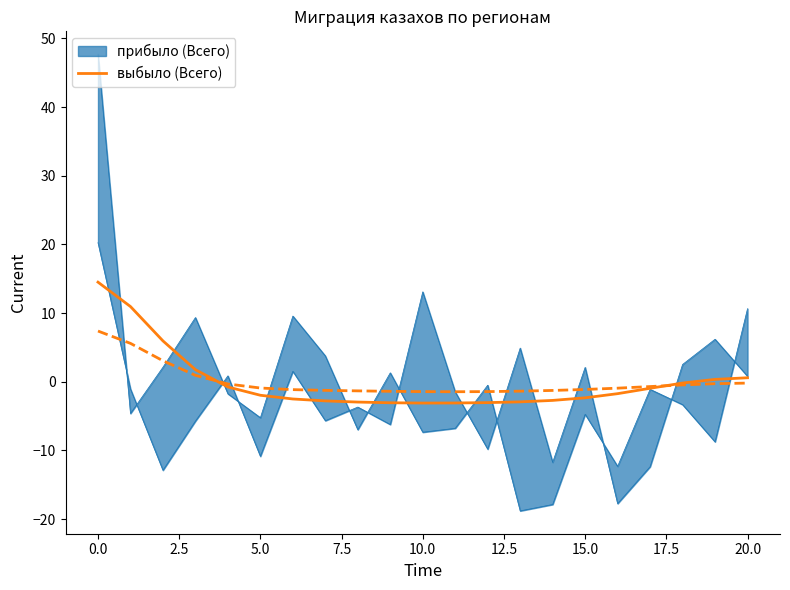

What position from the left is 19?

20